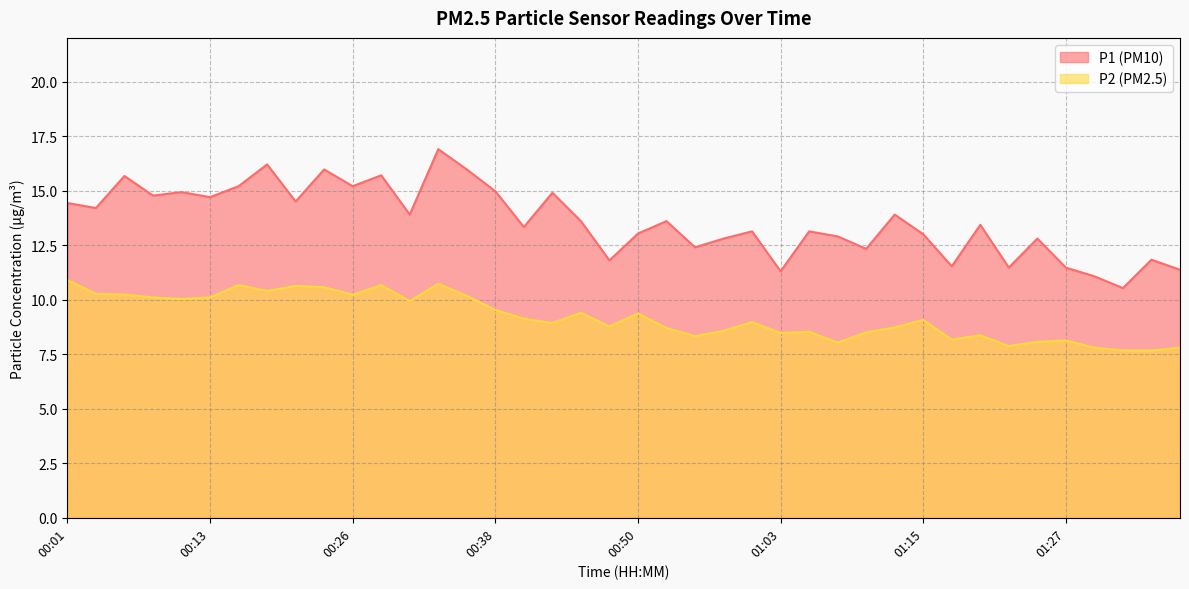

What is the difference between the second highest and minimum values in the P2 series?

3.1